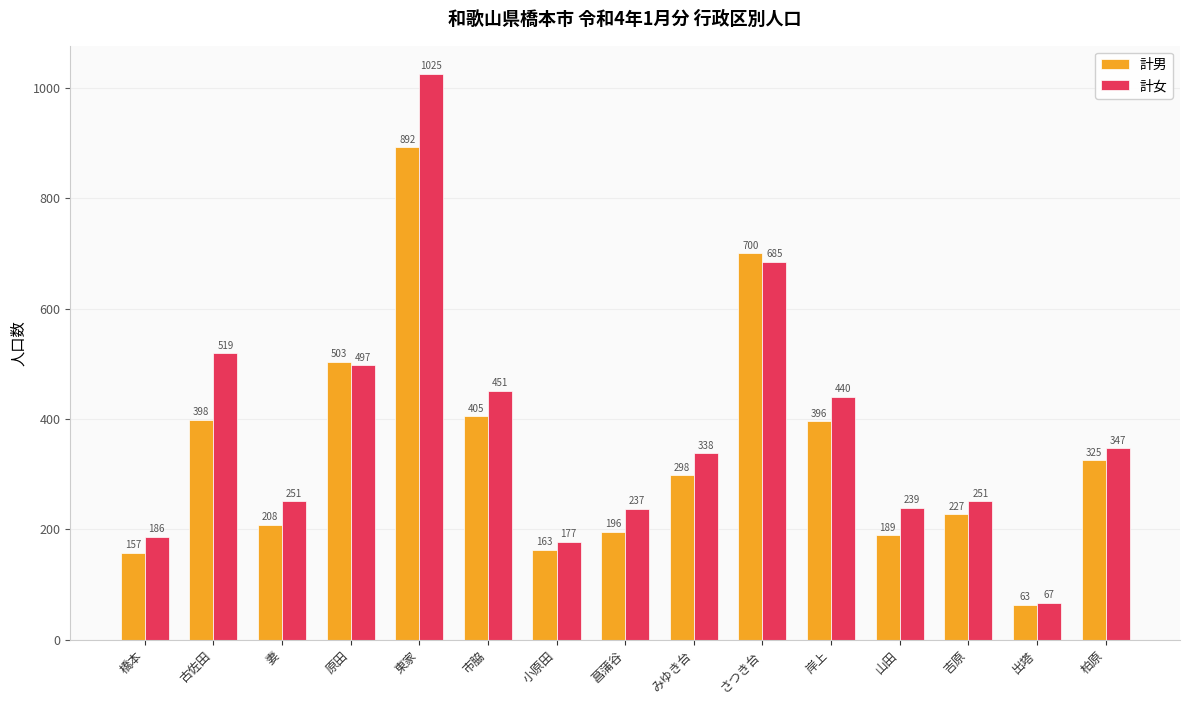

What is the label of the 4th bar from the left?

原田